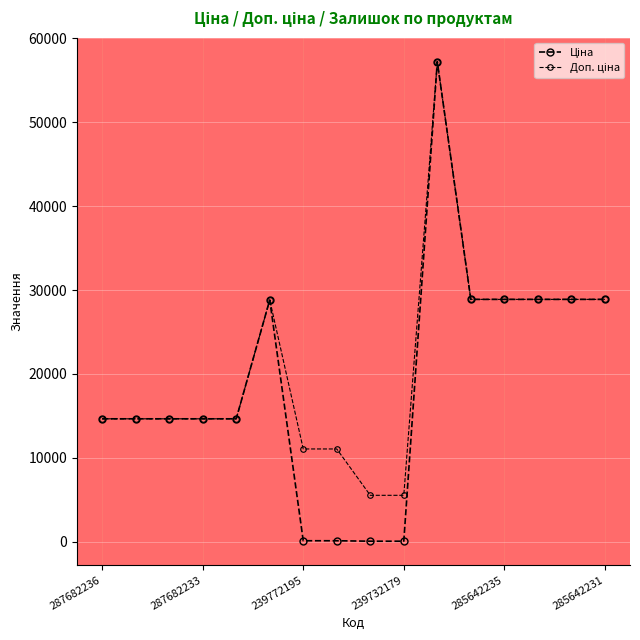

True or false: Доп. ціна and Ціна cross at least once.

False